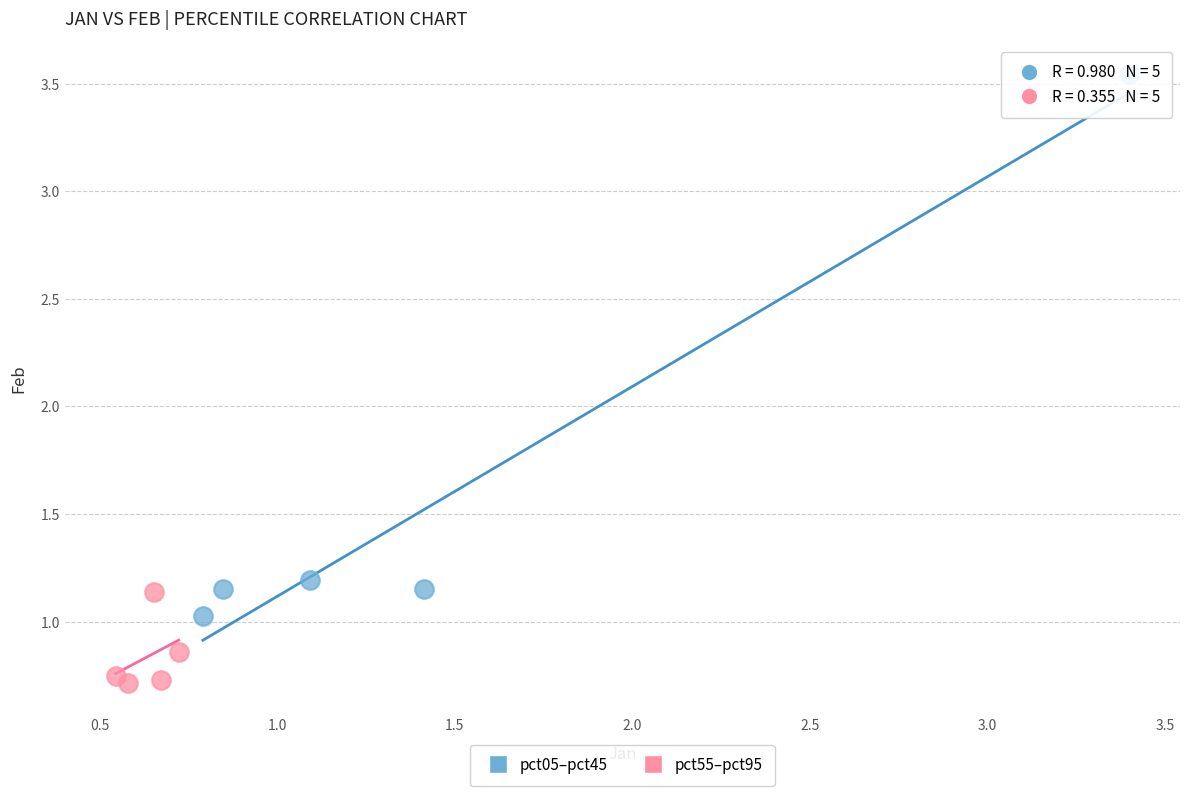

Which series has the widest spread of Y values?

pct05–pct45